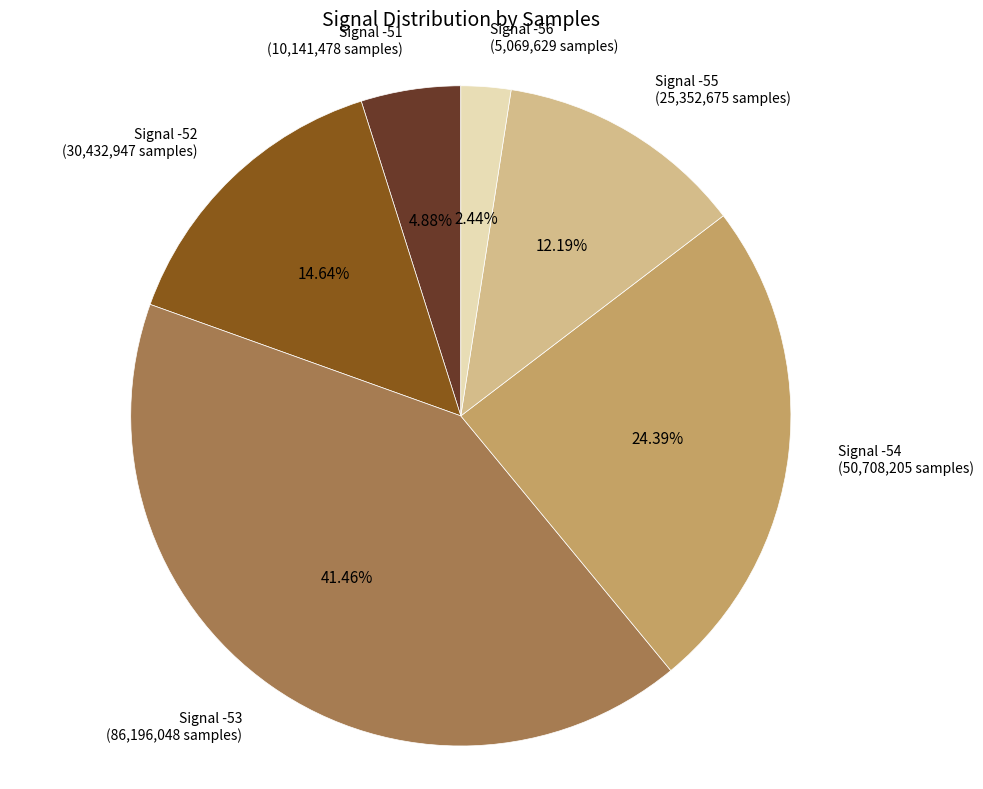

What is the largest slice in the pie chart?

Signal -53